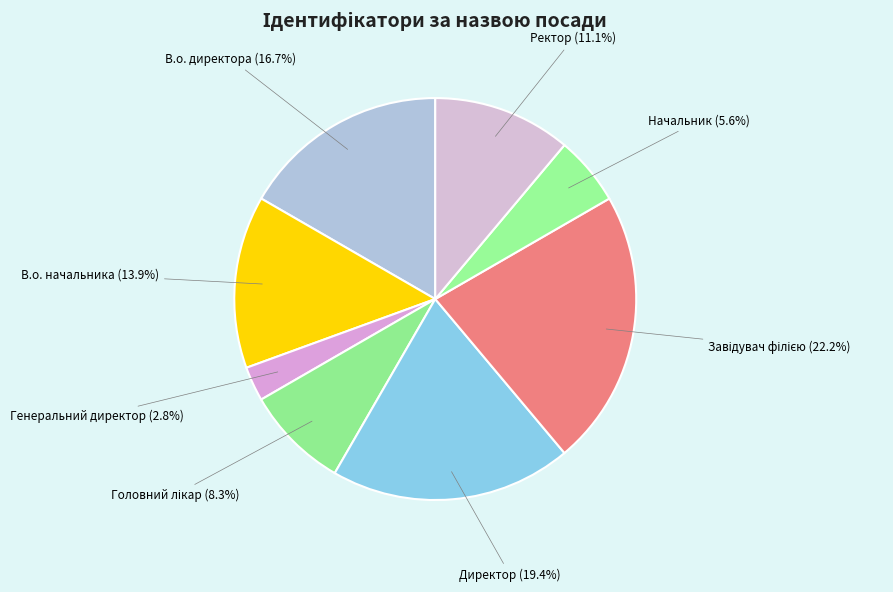

True or false: Генеральний директор accounts for 15% of the total.

False